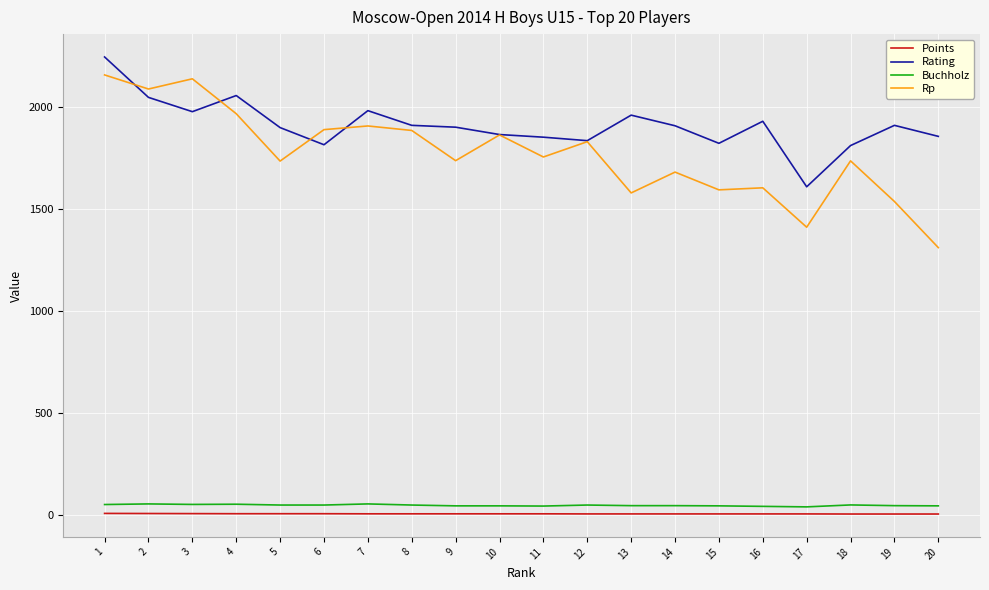

The Rp series shows 3295.0 at 7. True or false?

False